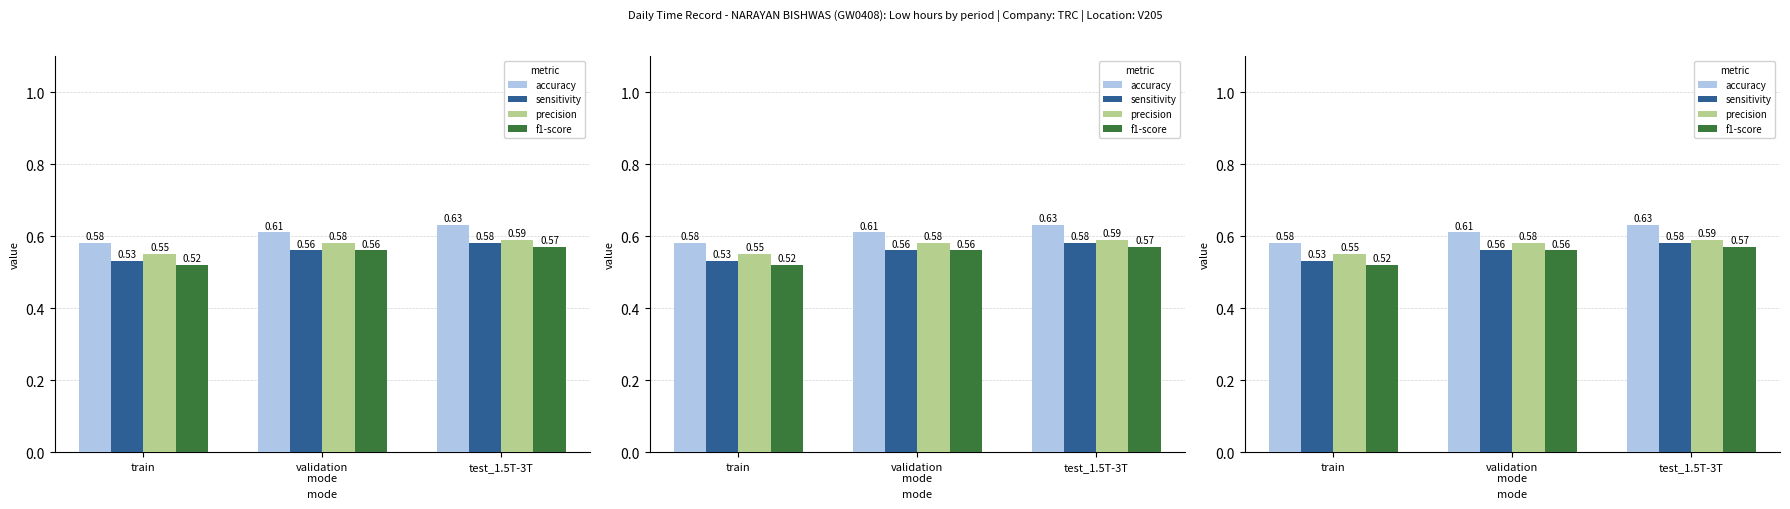

What is the average value of the precision series?

0.6